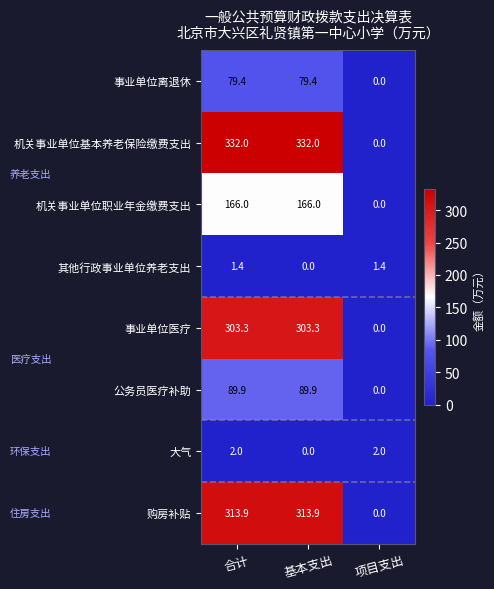

Reading left to right, transcribe all the data shown in this chart.

事业单位离退休: 合计=79.4	基本支出=79.4	项目支出=0.0
机关事业单位基本养老保险缴费支出: 合计=332.0	基本支出=332.0	项目支出=0.0
机关事业单位职业年金缴费支出: 合计=166.0	基本支出=166.0	项目支出=0.0
其他行政事业单位养老支出: 合计=1.4	基本支出=0.0	项目支出=1.4
事业单位医疗: 合计=303.3	基本支出=303.3	项目支出=0.0
公务员医疗补助: 合计=89.9	基本支出=89.9	项目支出=0.0
大气: 合计=2.0	基本支出=0.0	项目支出=2.0
购房补贴: 合计=313.9	基本支出=313.9	项目支出=0.0